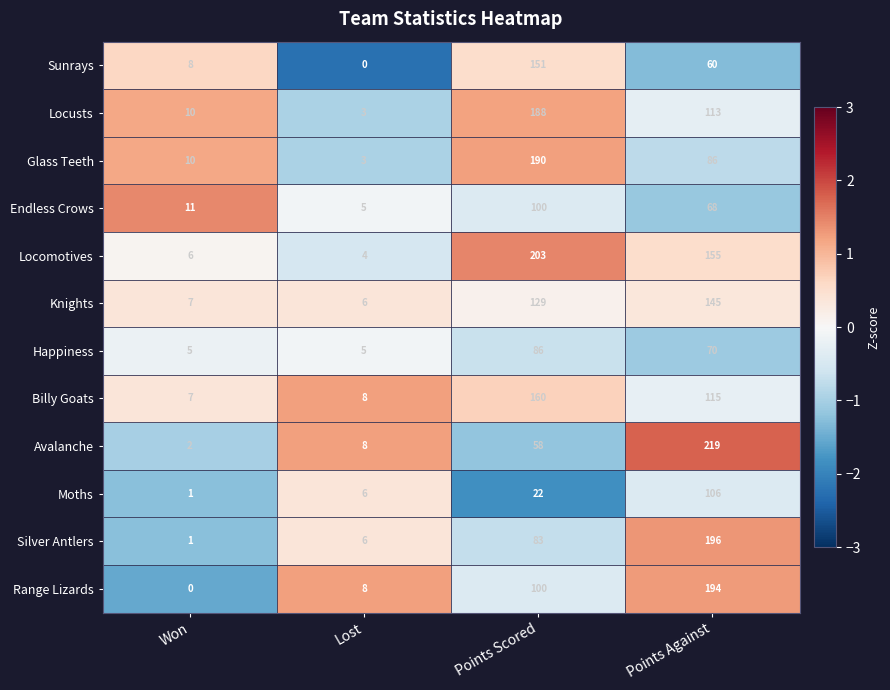

At which label does Moths reach its minimum?

Won